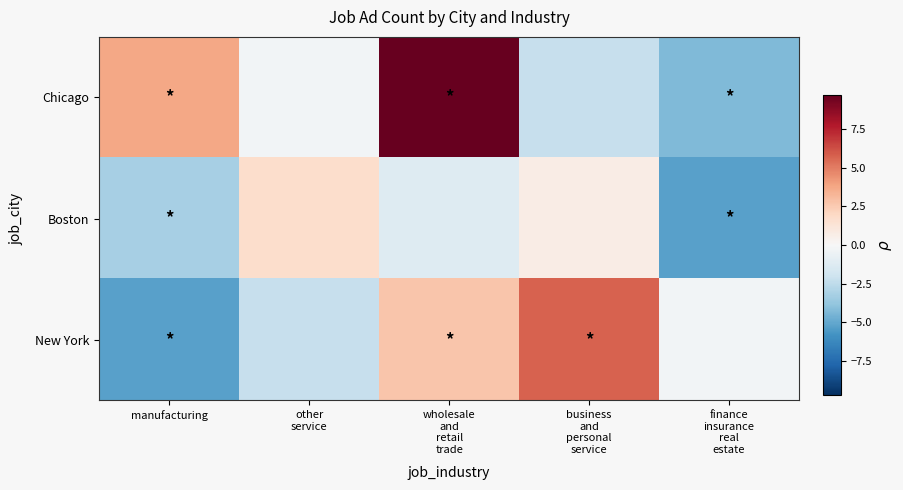

Reading left to right, list all the values displayed in this chart.

Chicago: manufacturing=3.7	other
service=-0.3	wholesale
and
retail
trade=9.7	business
and
personal
service=-2.3	finance
insurance
real
estate=-4.3
Boston: manufacturing=-3.3	other
service=1.7	wholesale
and
retail
trade=-1.3	business
and
personal
service=0.7	finance
insurance
real
estate=-5.3
New York: manufacturing=-5.3	other
service=-2.3	wholesale
and
retail
trade=2.7	business
and
personal
service=5.7	finance
insurance
real
estate=-0.3